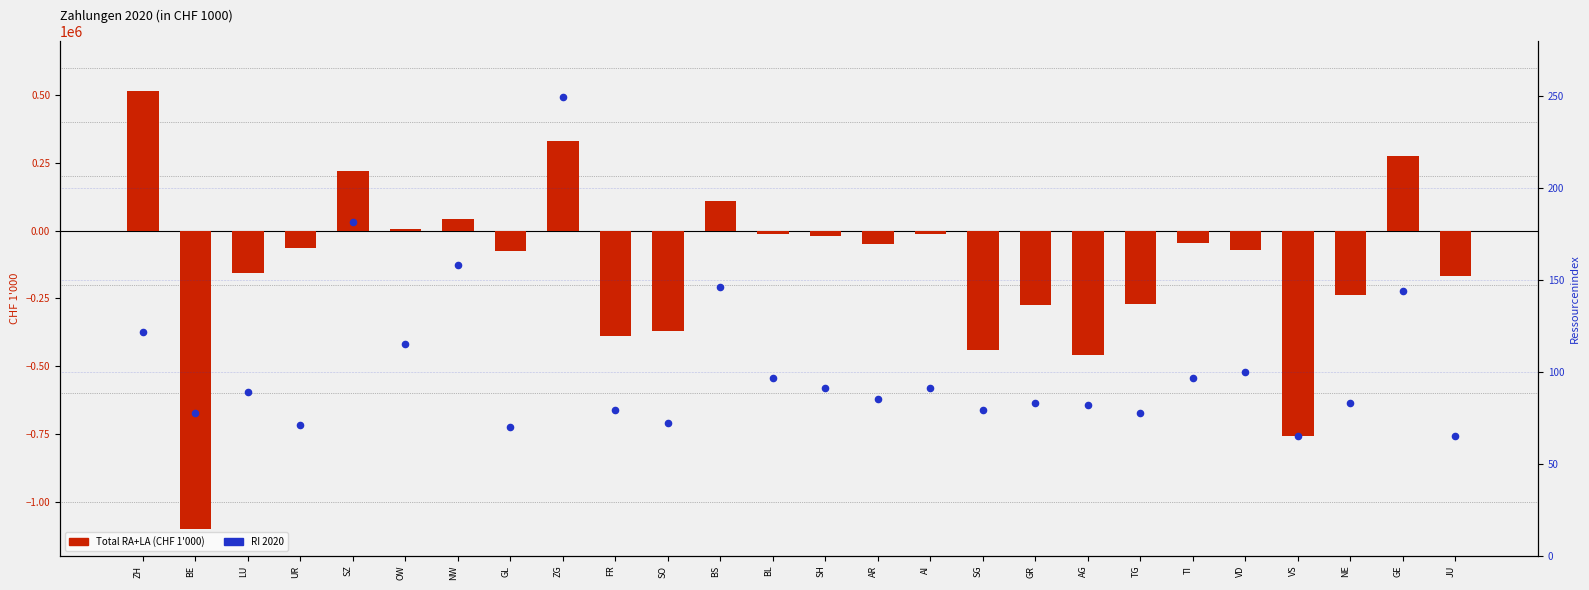

At which category is the sum across all series the highest?

ZH